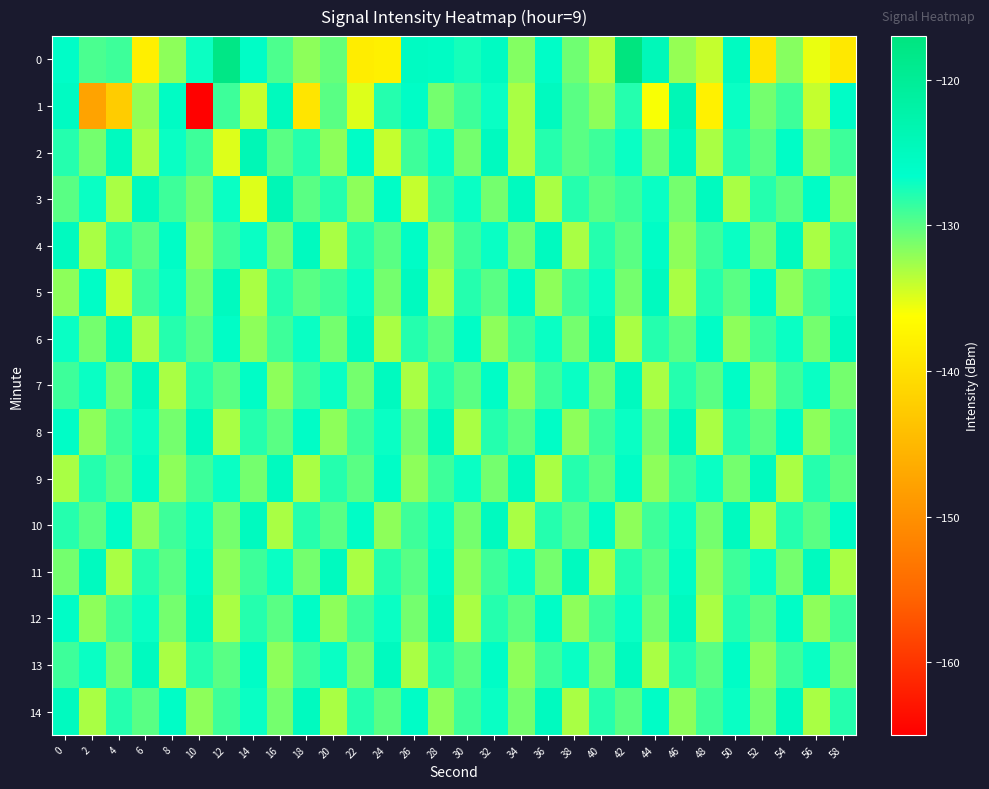

Count the number of categories in the chart.

30